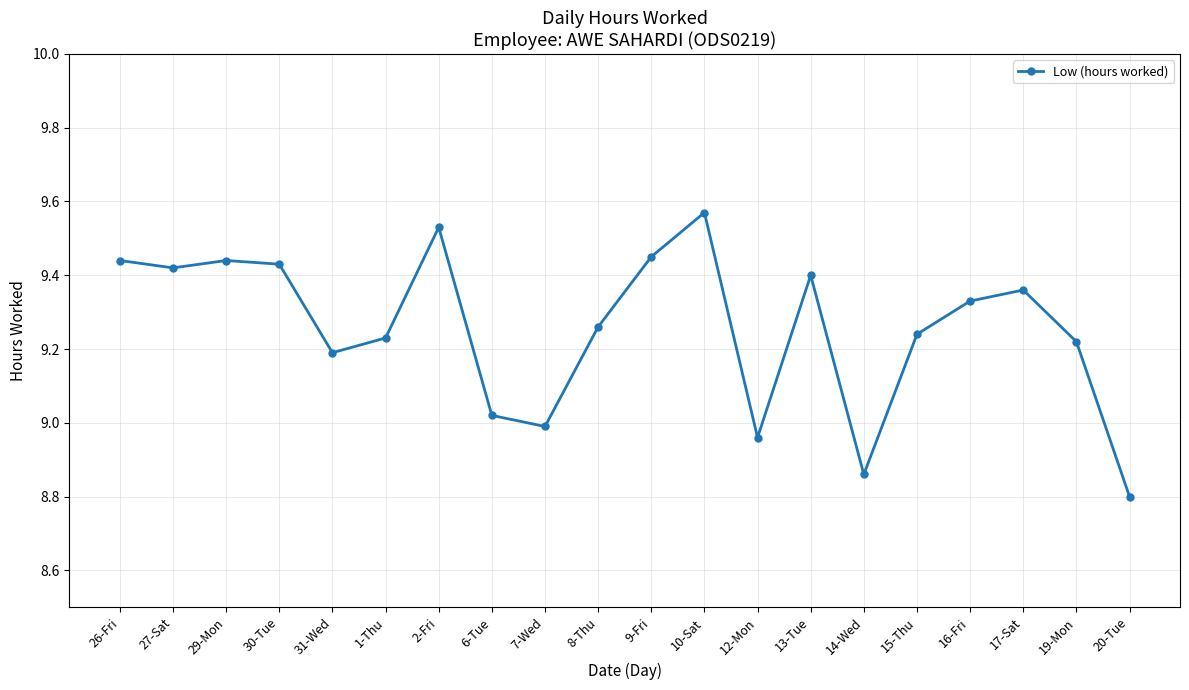

The chart shows a value of 12.7 at 7-Wed. True or false?

False